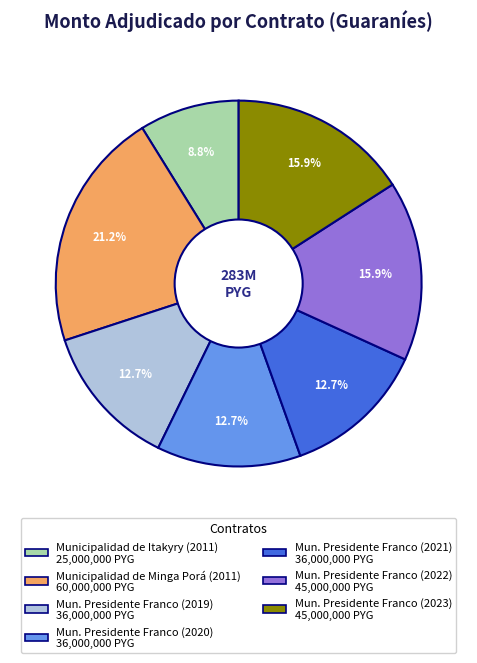

Is there a majority slice in this chart?

No